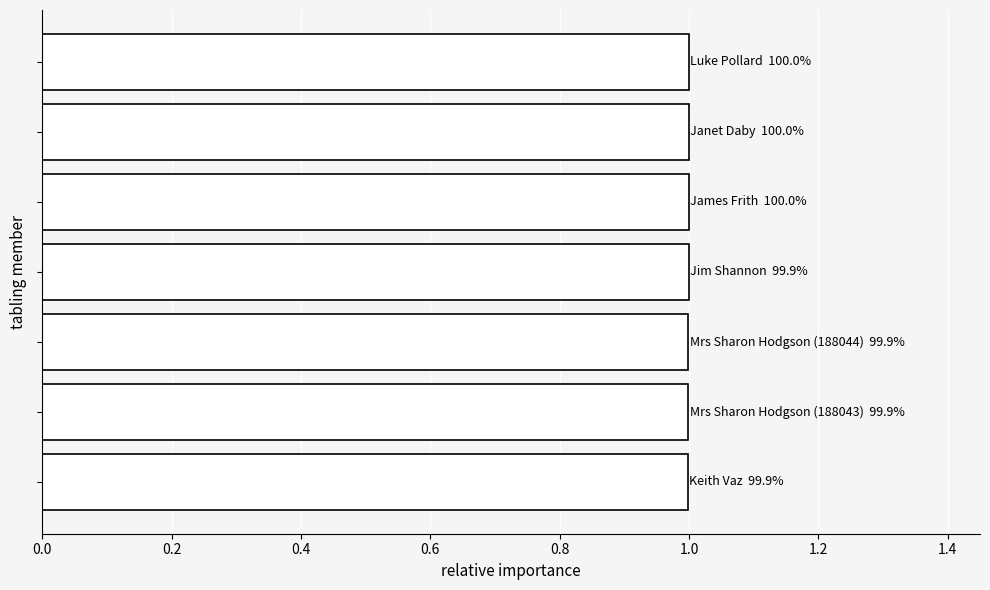

Are the bars grouped side by side (vs. stacked)?

No